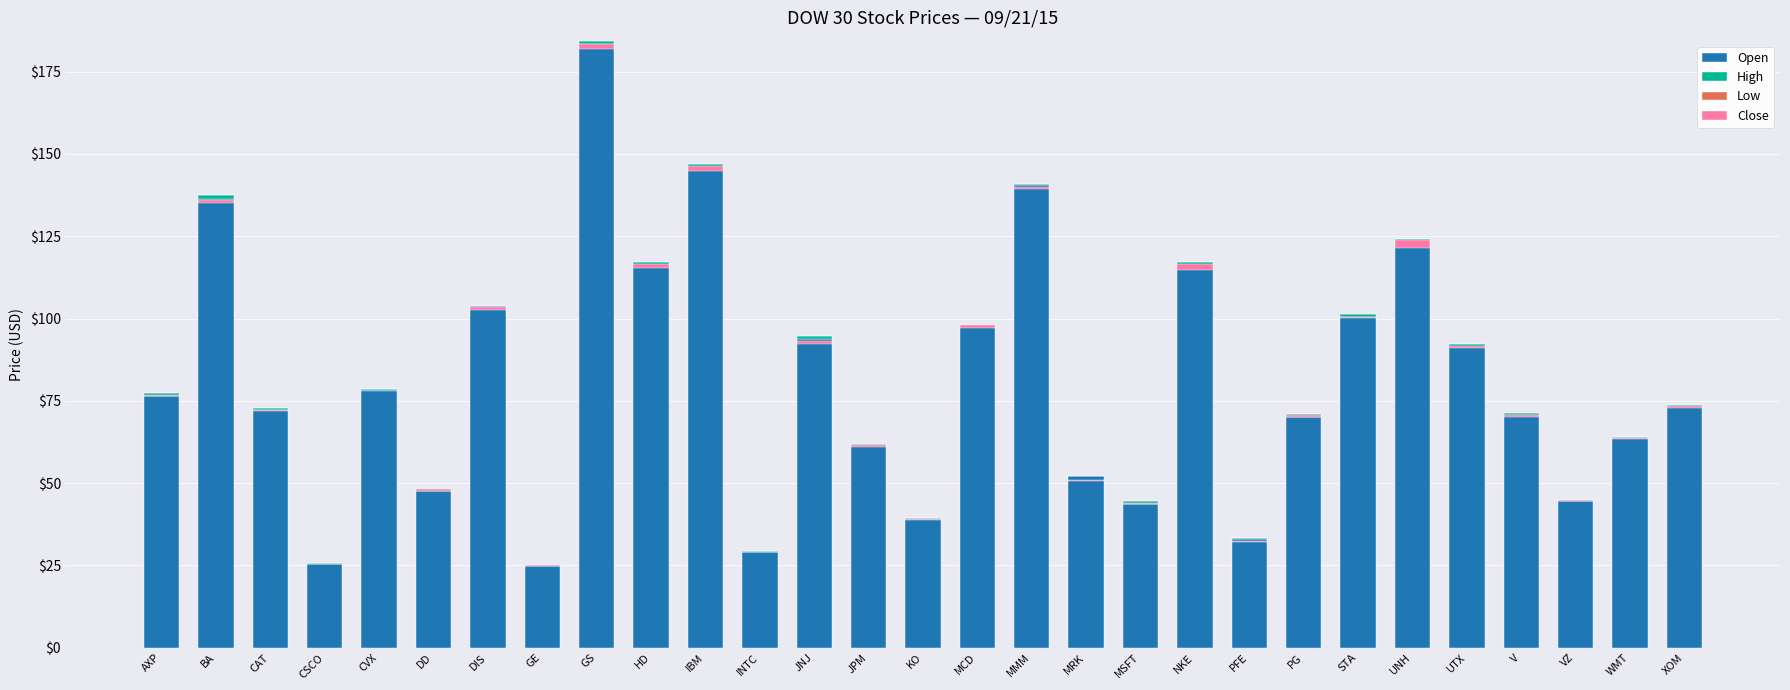

Which series has the largest total across all categories?

Open